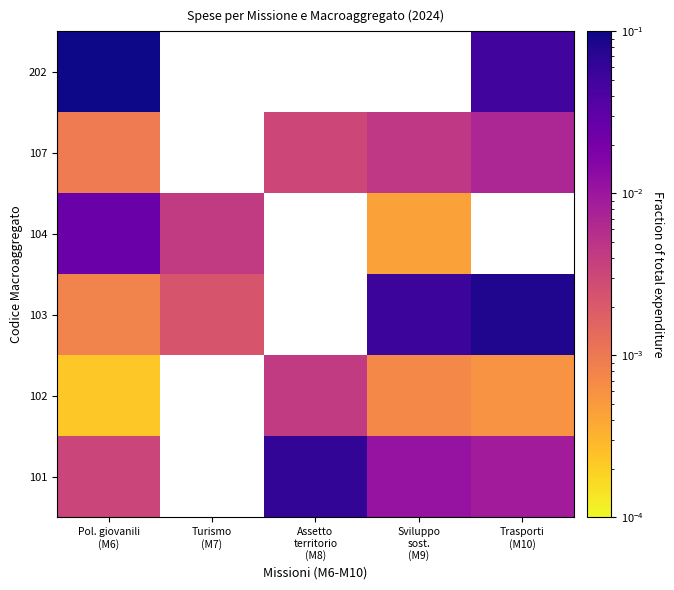

How many categories are shown in the chart?

5